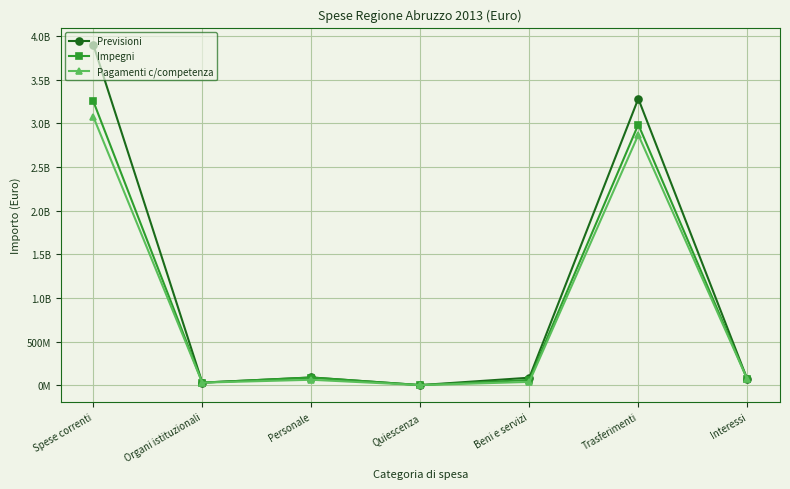

Reading right to left, extract all data points from this chart.

Previsioni: 69113428	3281783248	86949422	2300000	89816565	30440000	3900901240
Impegni: 69103475	2985812800	61538733	2300000	88888834	30440000	3253055395
Pagamenti c/competenza: 69103475	2867056282	38812446	2175463	63281992	30086697	3075883086